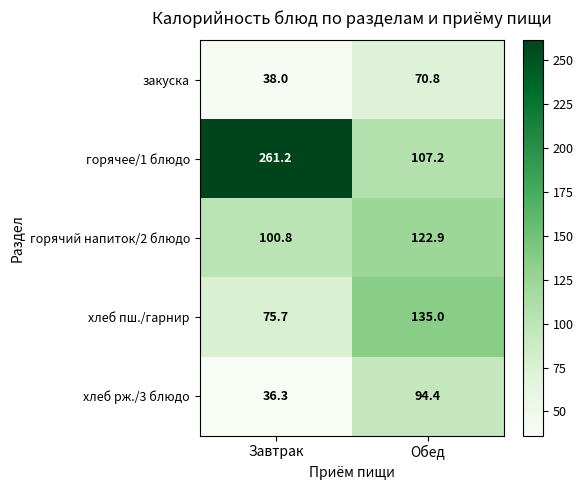

The value of хлеб пш./гарнир at Завтрак is 75.7. True or false?

True